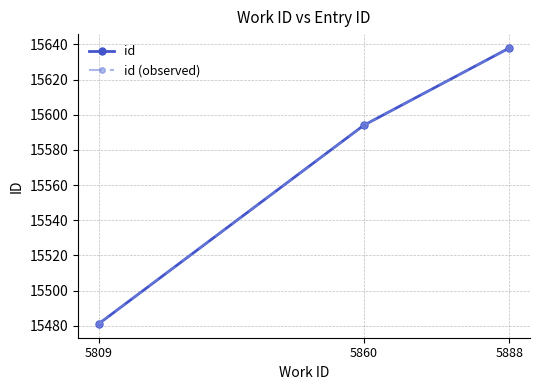

At which category does the chart reach its peak across all series?

5888